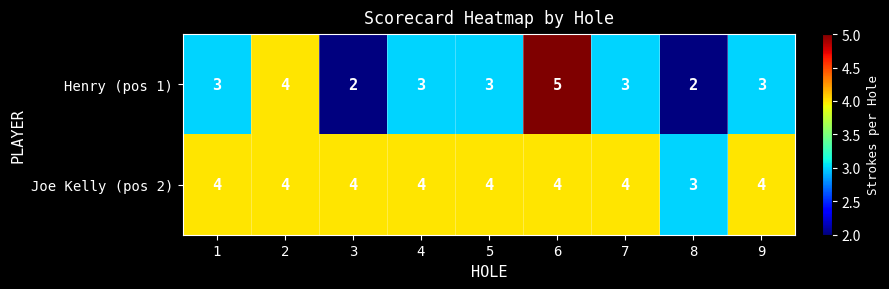

Read the Joe Kelly (pos 2) value at 1.

4